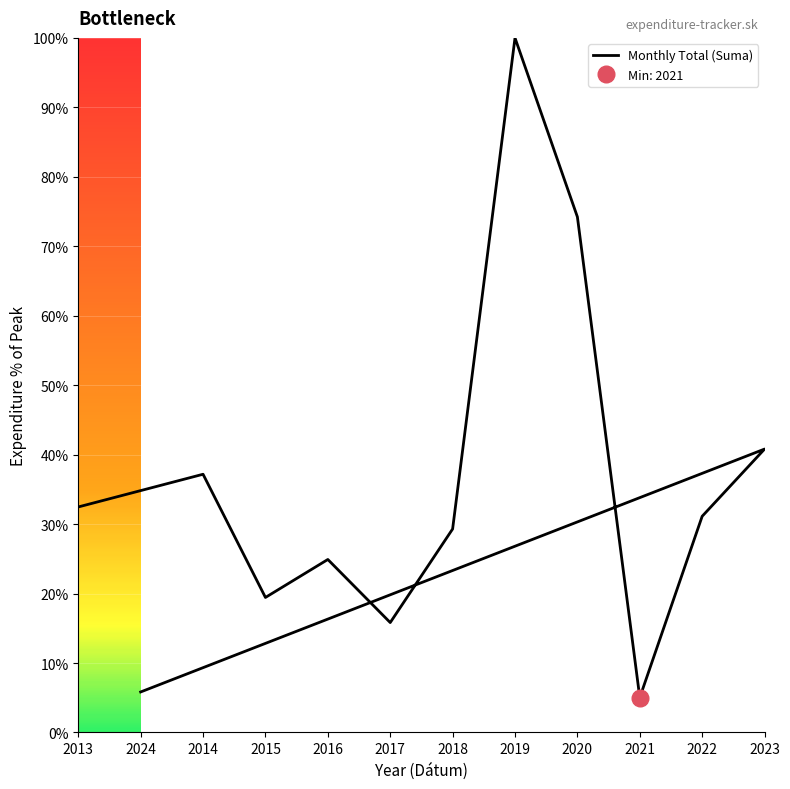

What value does the data have at 2013?

32.5